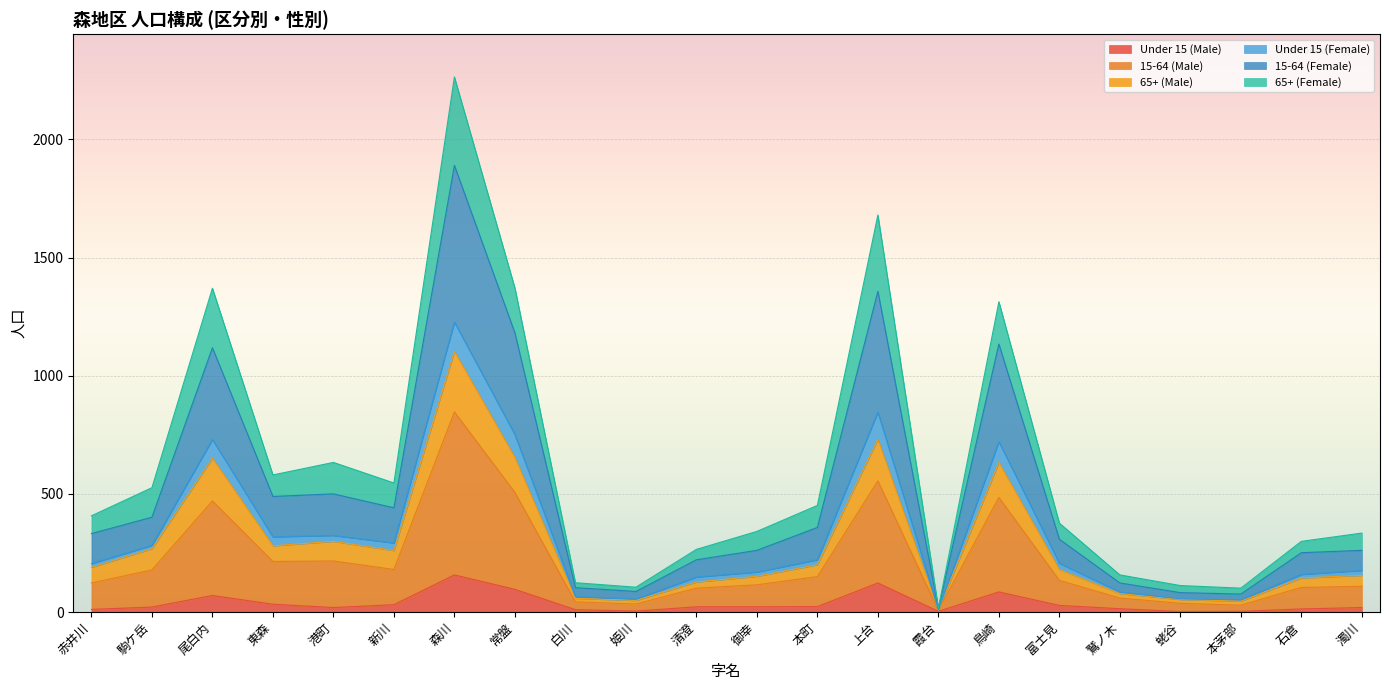

At which category is the sum across all series the highest?

森川